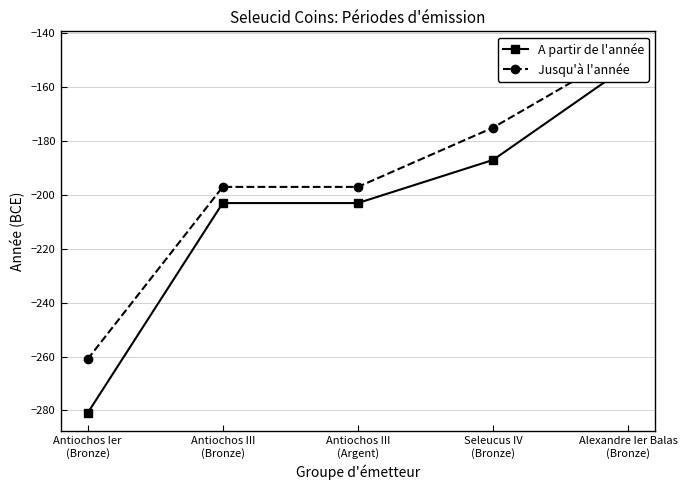

Which series has the widest spread of values?

A partir de l'année